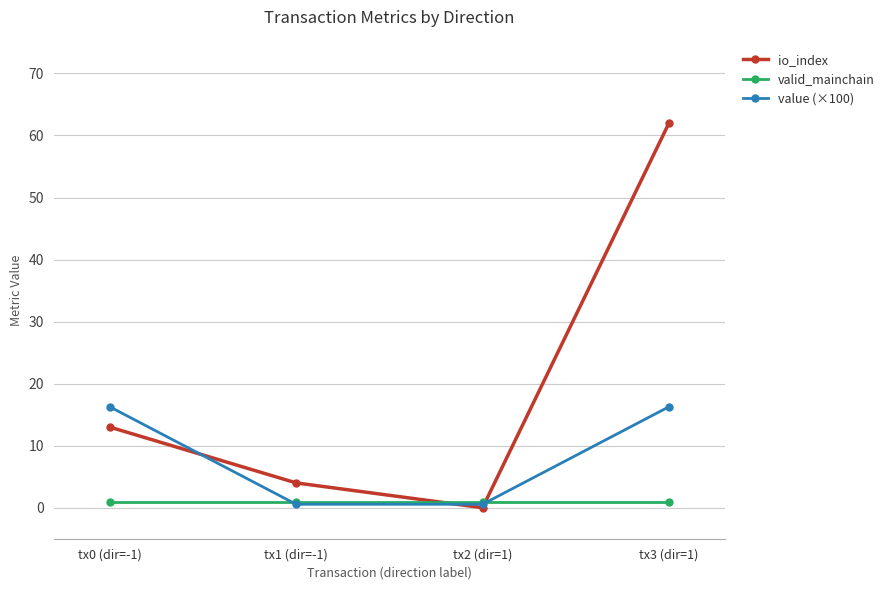

Is the value of valid_mainchain at tx0 (dir=-1) greater than the value of io_index at tx3 (dir=1)?

No